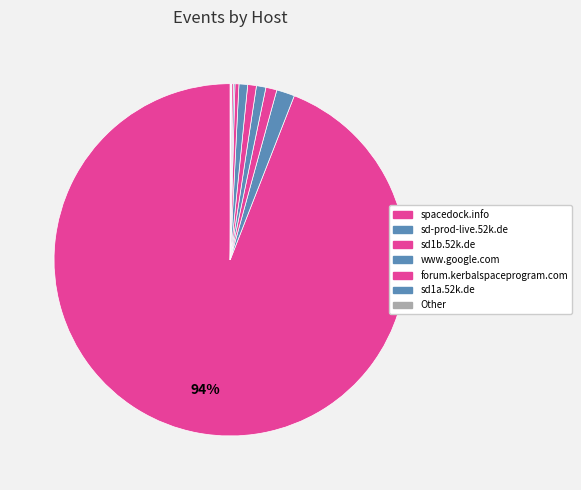

To the nearest percent, what is the difference between the largest and smallest slice percentages?

94%